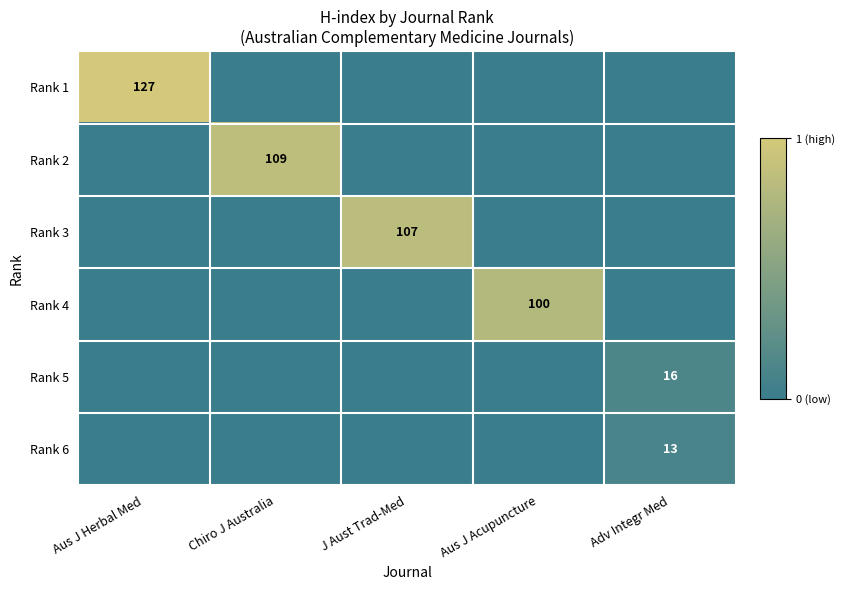

The Rank 5 series shows 5 at Adv Integr Med. True or false?

False